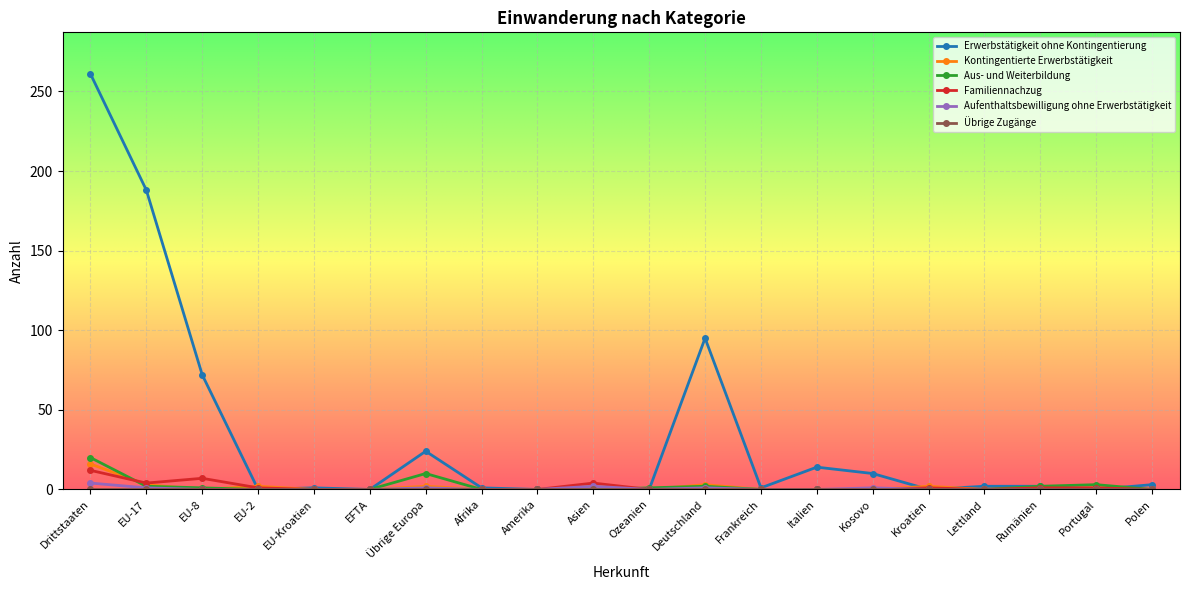

True or false: Aufenthaltsbewilligung ohne Erwerbstätigkeit has a value of 0 at Lettland.

True